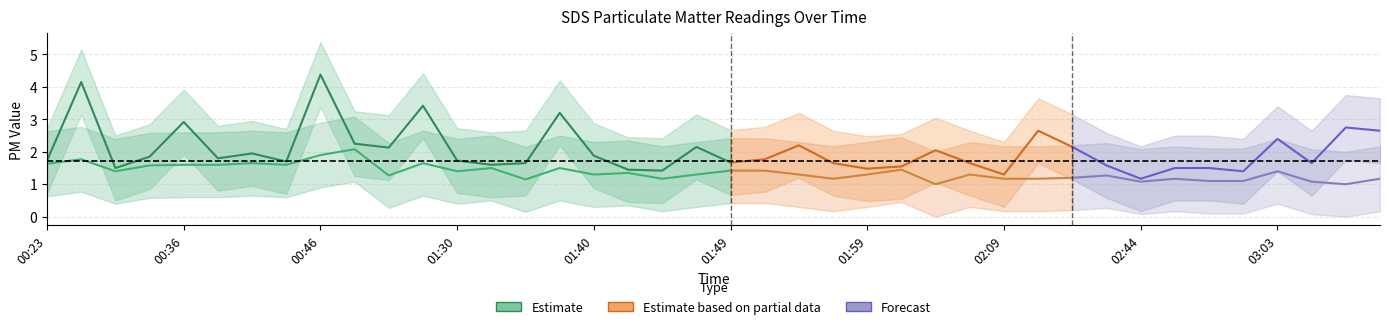

The value of SDS_P2 at 02:14 is 2.1. True or false?

False